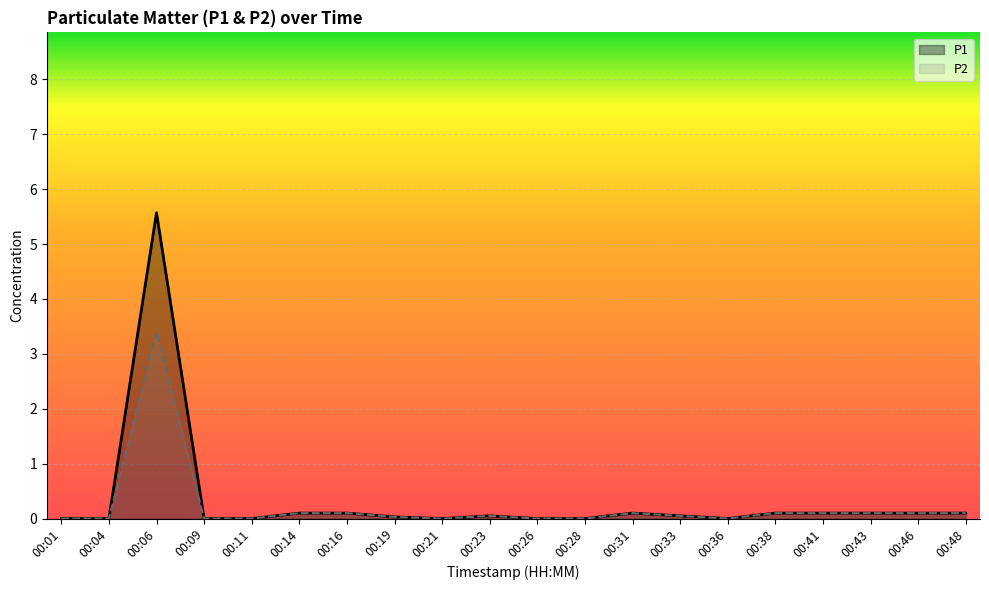

How many data points in P2 are above 0?

12